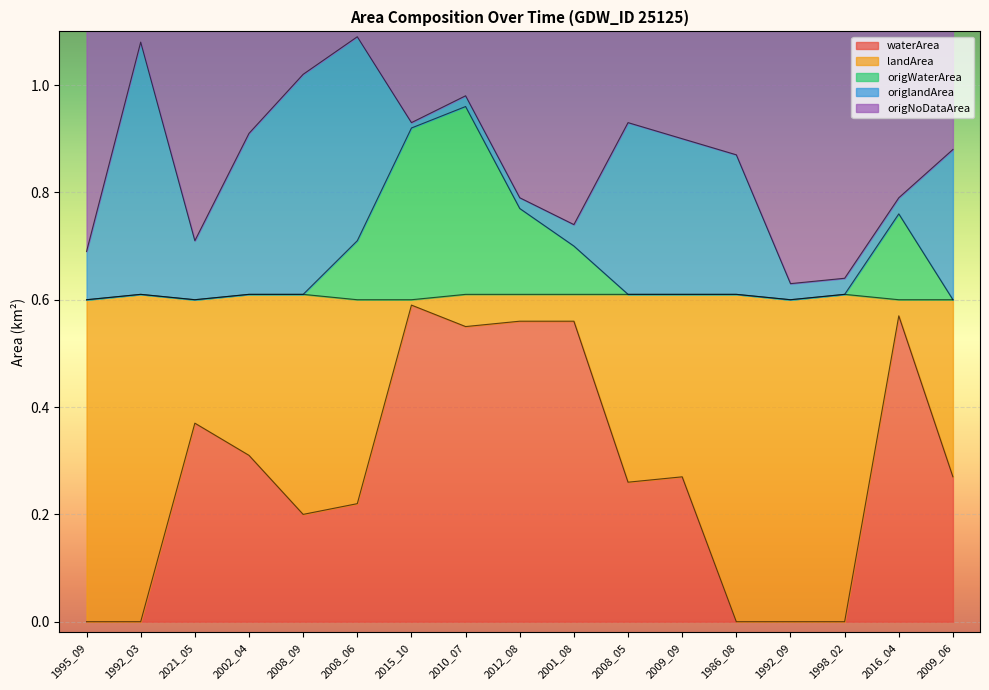

What is the sum of all origNoDataArea values?

14.6